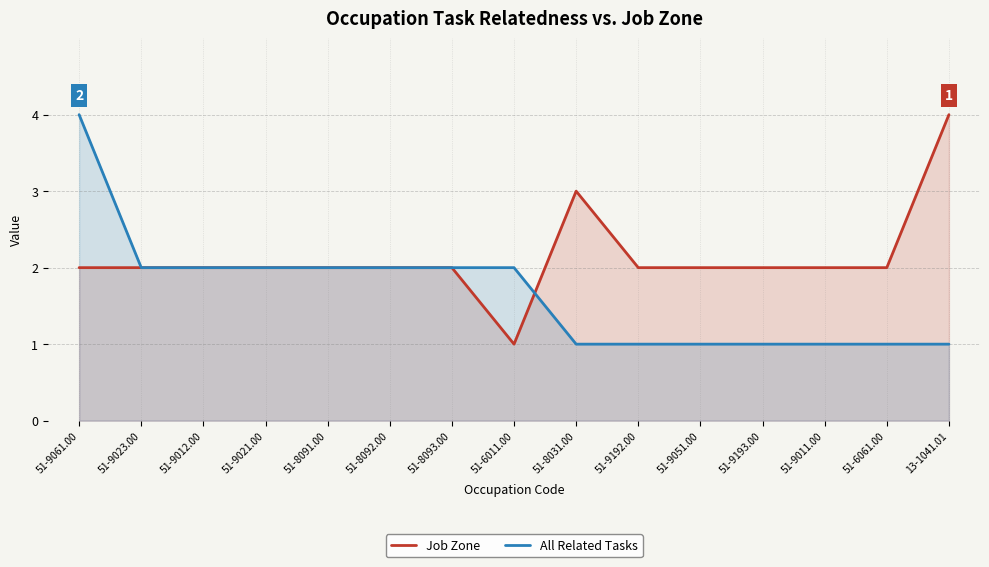

What value does the Job Zone series have at 51-9012.00?

2